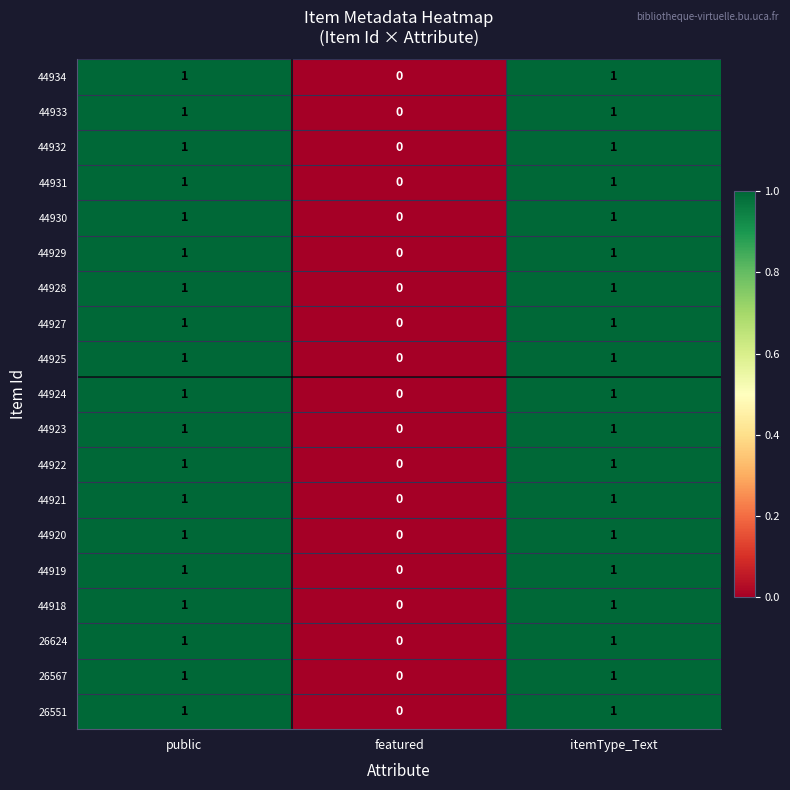

Is it true that 26624 equals 1 at itemType_Text?

True